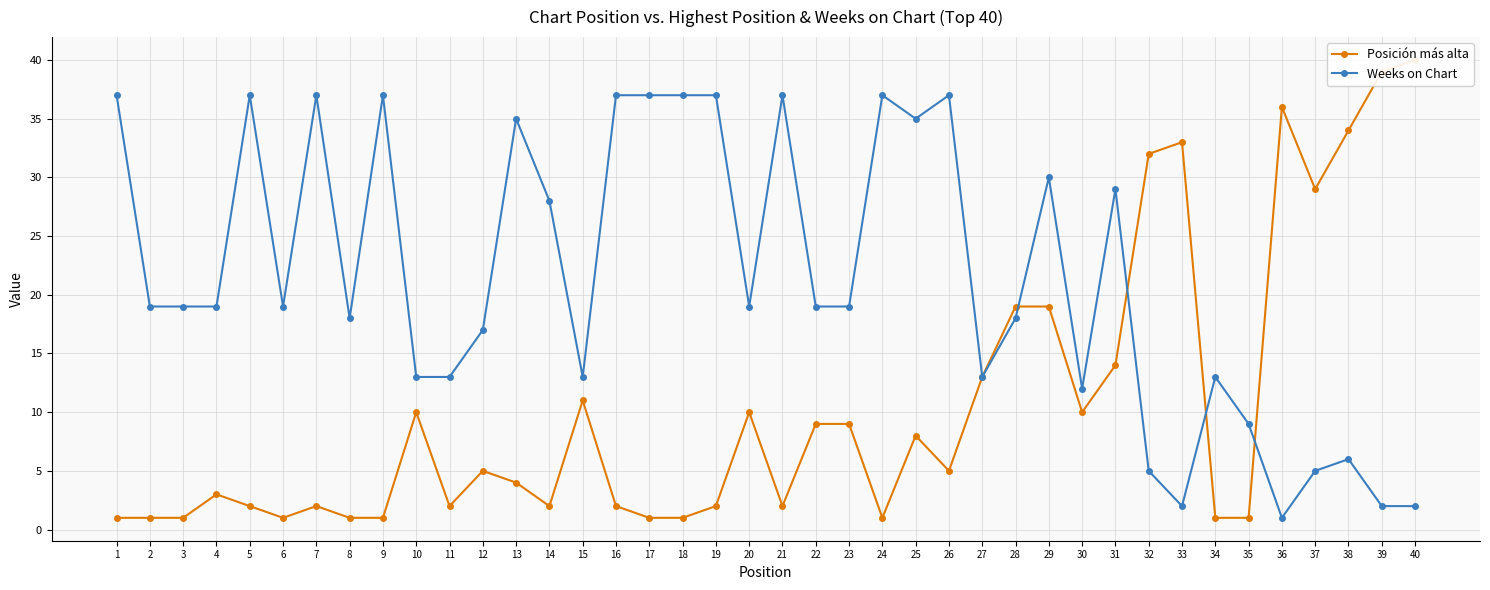

What is the spread (max minus min) of values at 4?

16